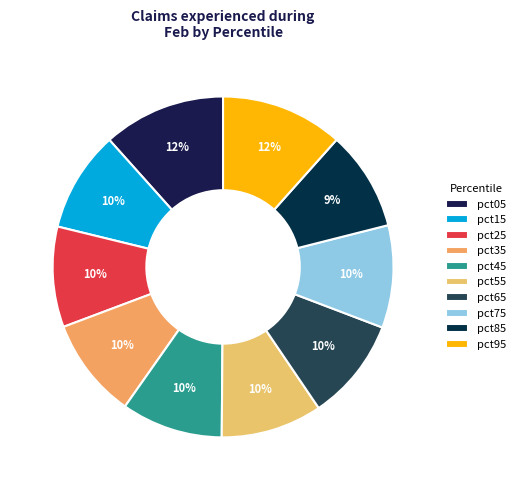

Count the number of slices in the pie.

10